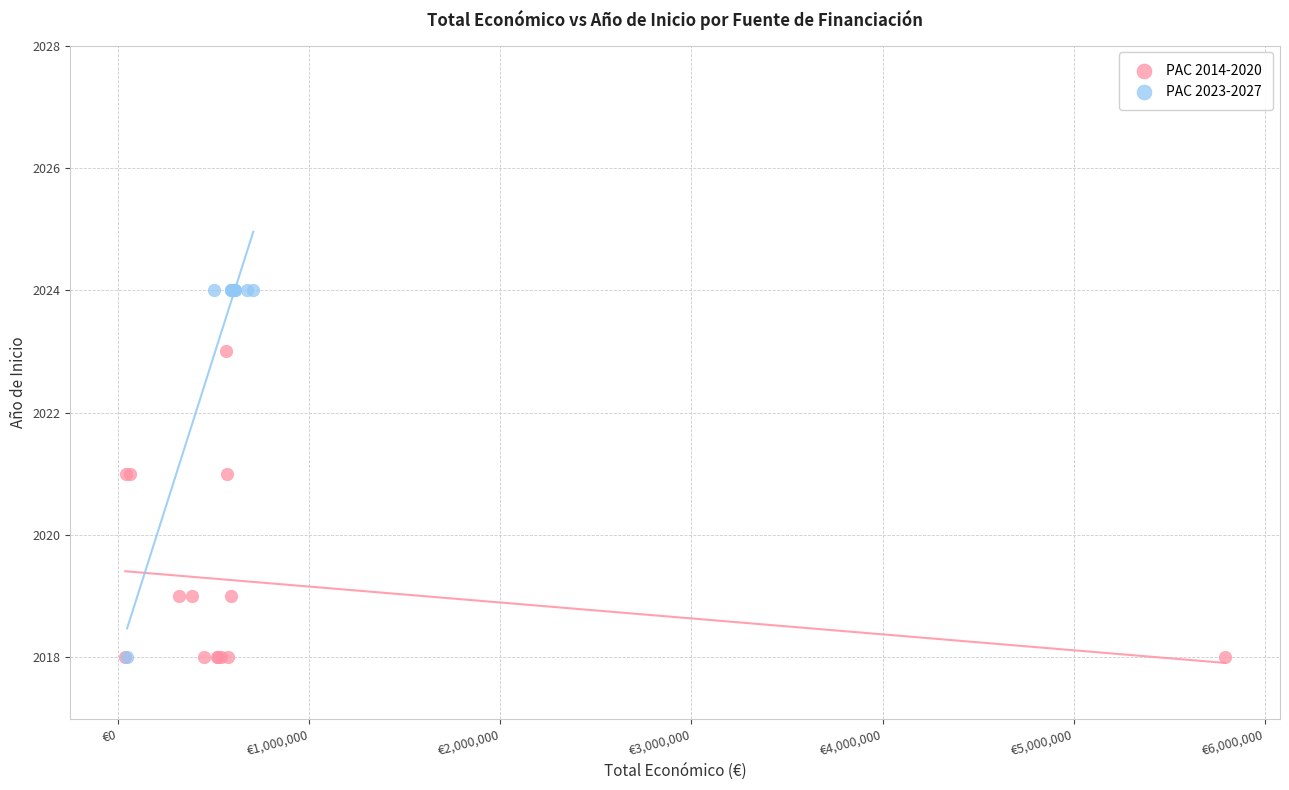

Which series contains the highest Y value?

PAC 2023-2027